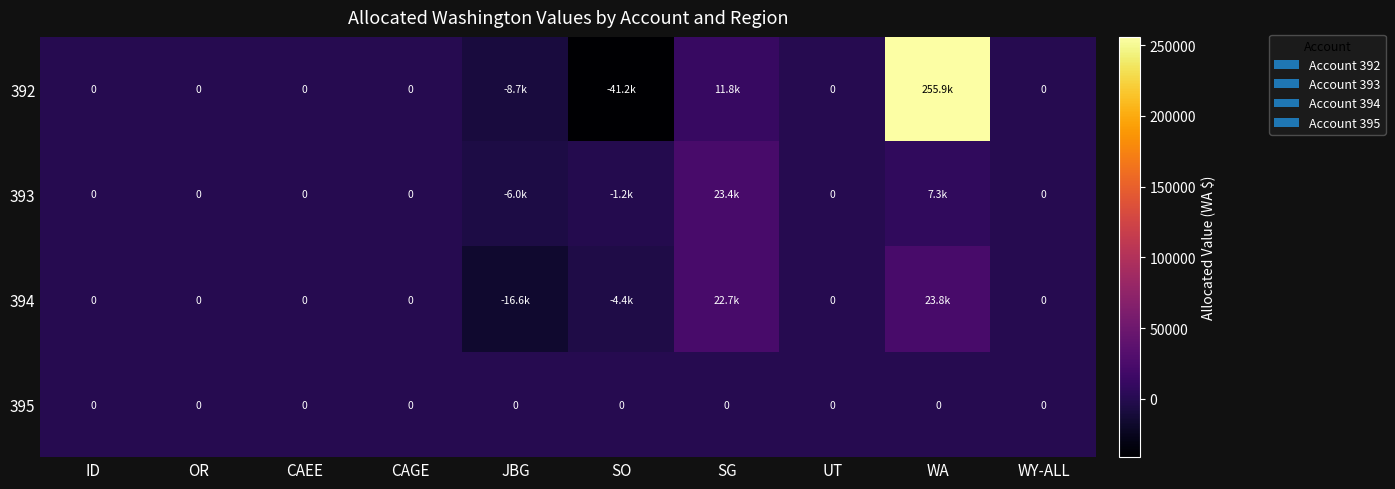

Is the value of 393 at SO greater than the value of 394 at WA?

No